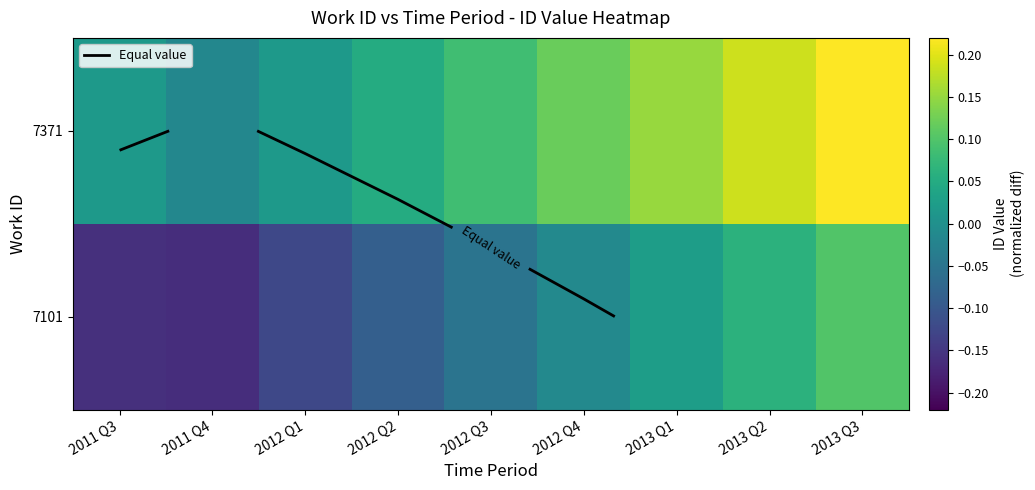

At which label does 7101 reach its minimum?

2011 Q4